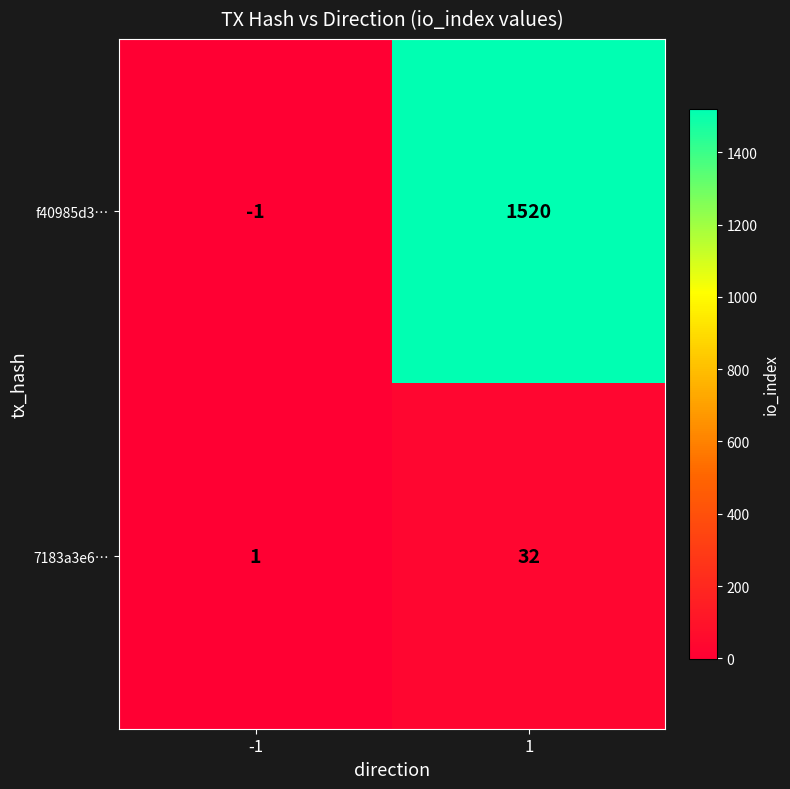

What is the greatest value displayed?

1520